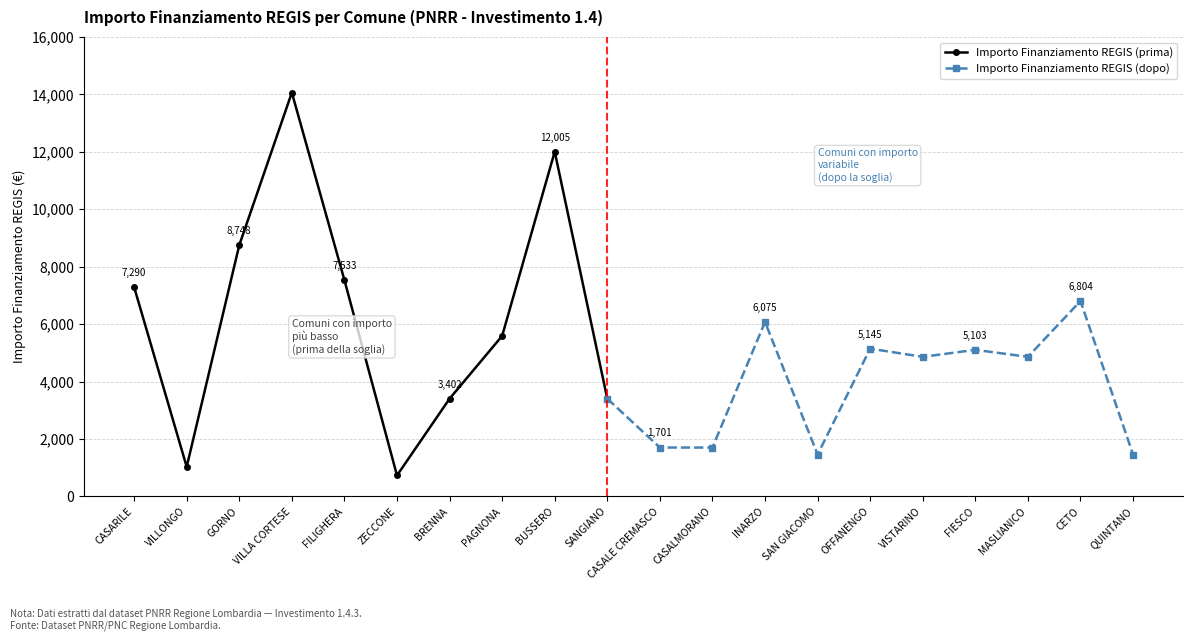

At which category does Importo Finanziamento REGIS (prima) reach its first local valley?

VILLONGO